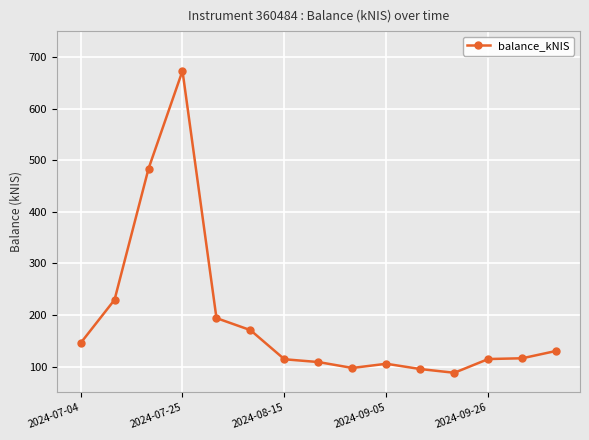

What is the sum of all values?

2866.2